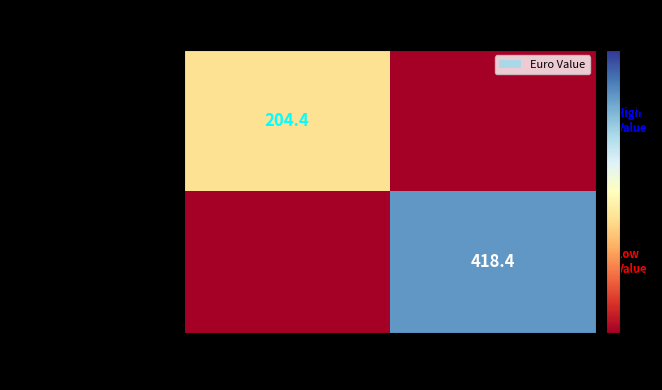

Where is TIRE 7.50 - 20 8 PLY nearest to the value 209?

67-GA5106